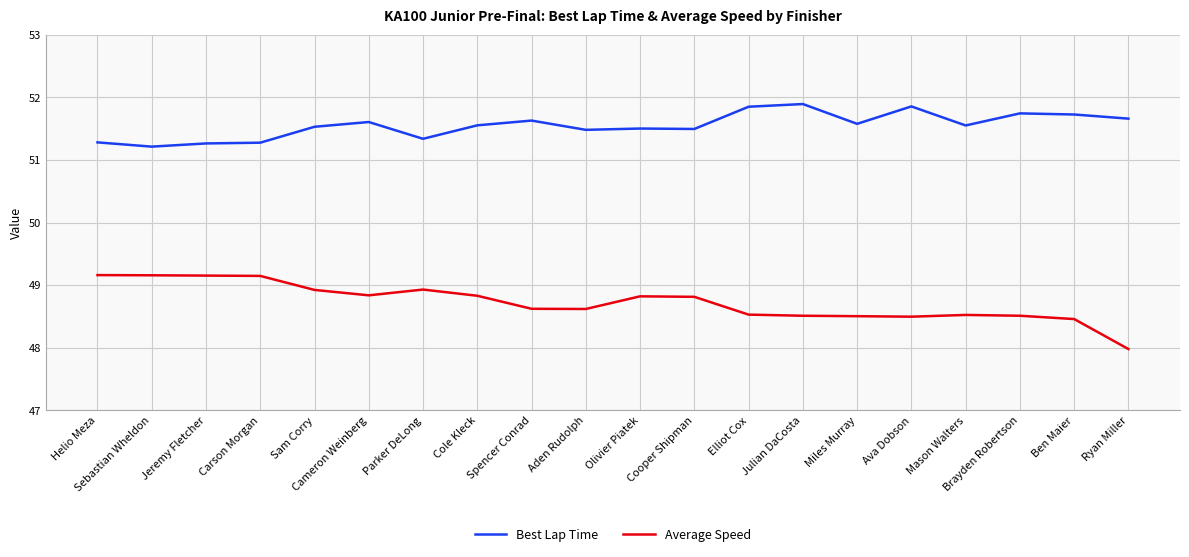

Is the value of Best Lap Time at Olivier Piatek greater than the value of Average Speed at Olivier Piatek?

Yes